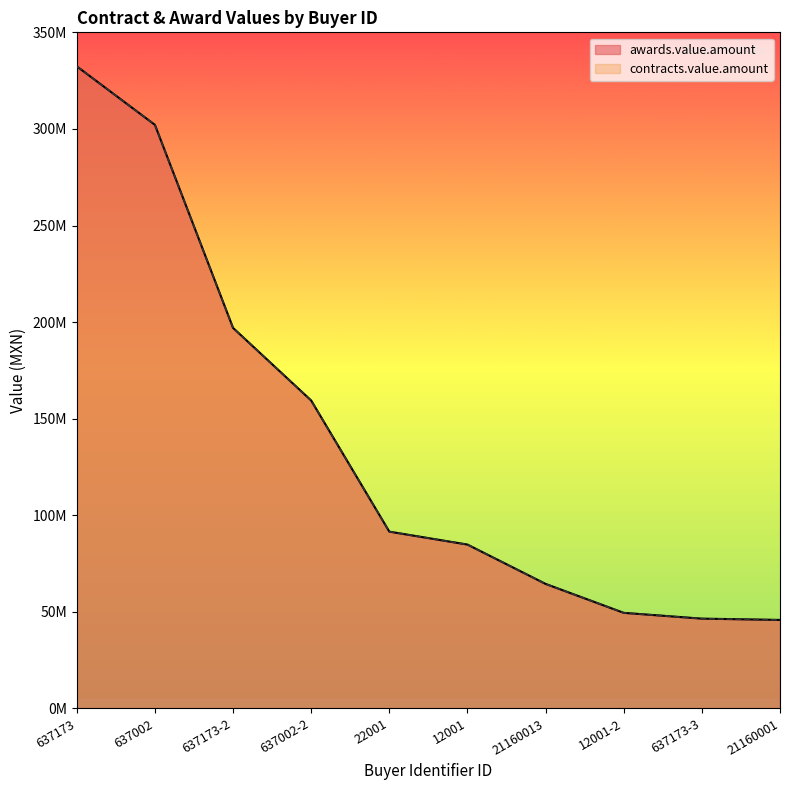

How many lines are shown in the chart?

2